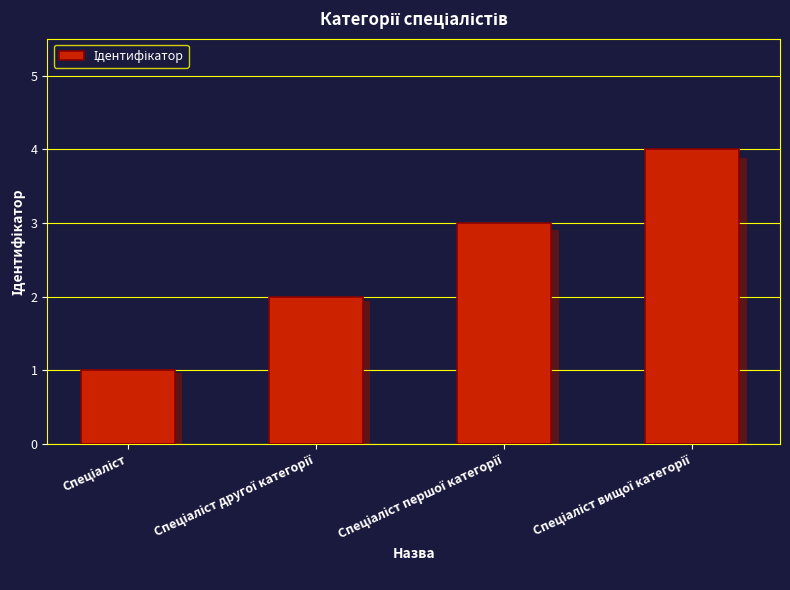

Reading left to right, extract all data points from this chart.

1	2	3	4